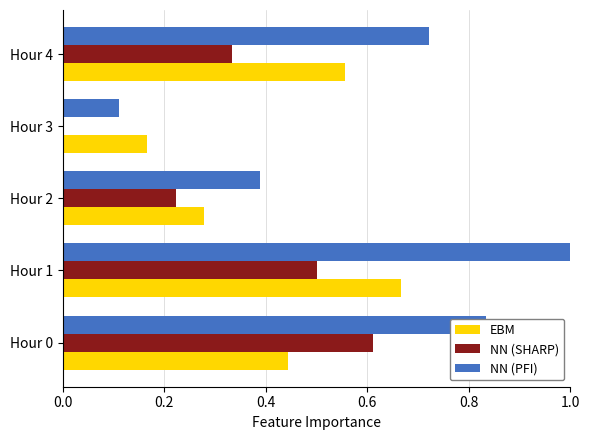

Where is NN (SHARP) nearest to the value 0?

Hour 3